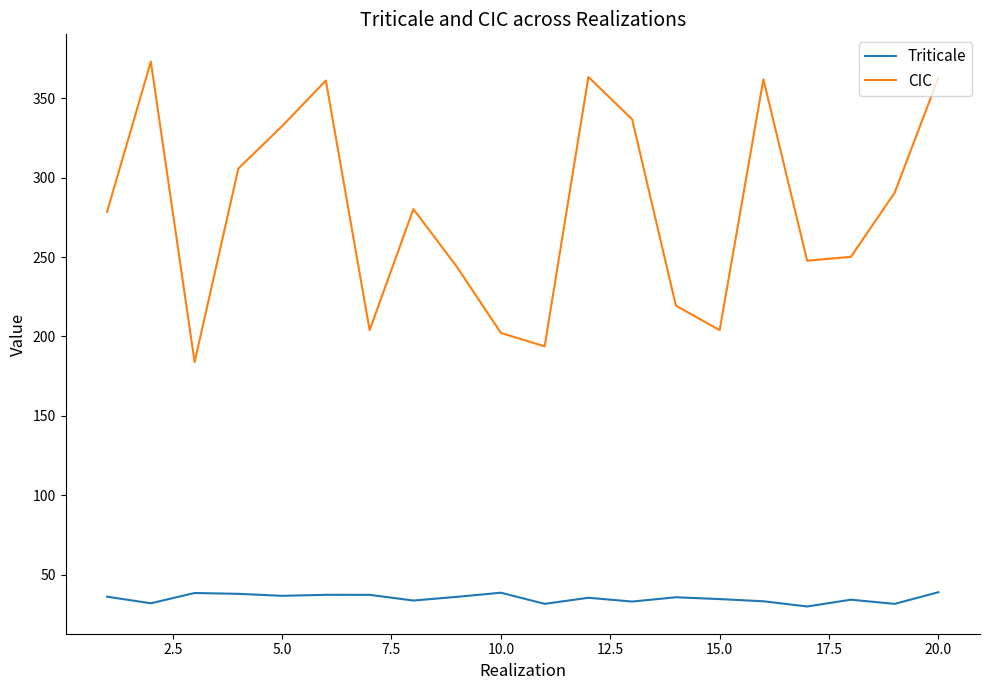

Which series has the largest total across all categories?

CIC